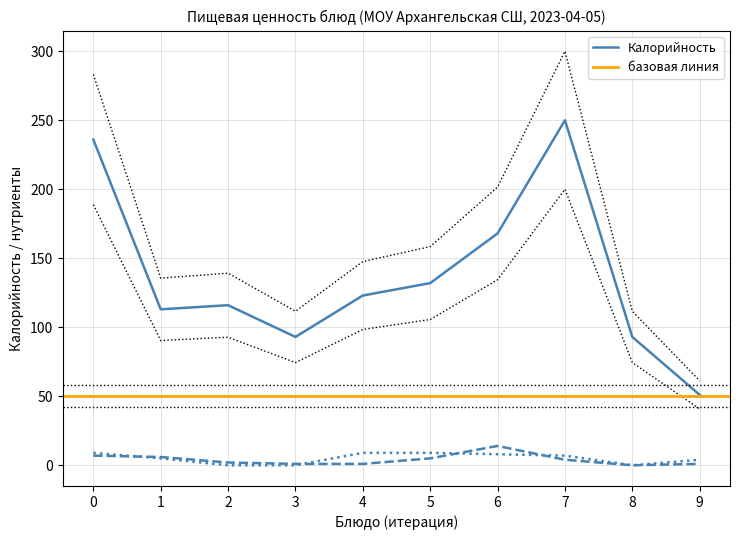

How many data points in Жиры are above 7?

4